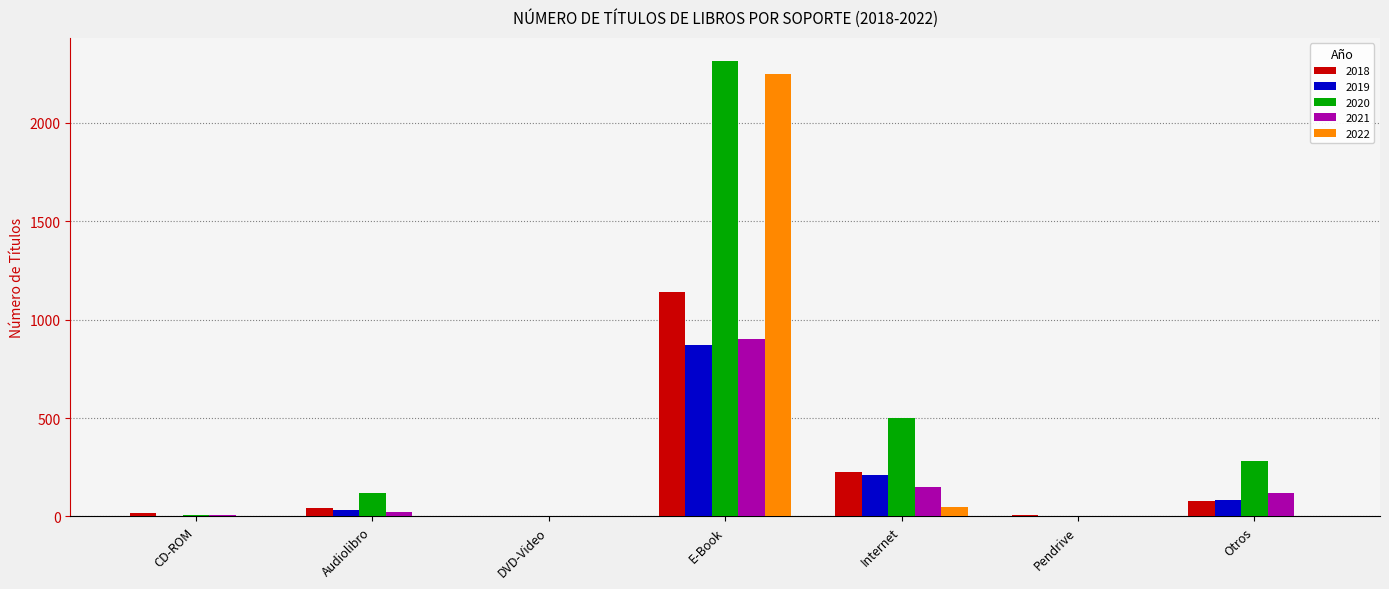

What is the sum of all 2020 values?

3227